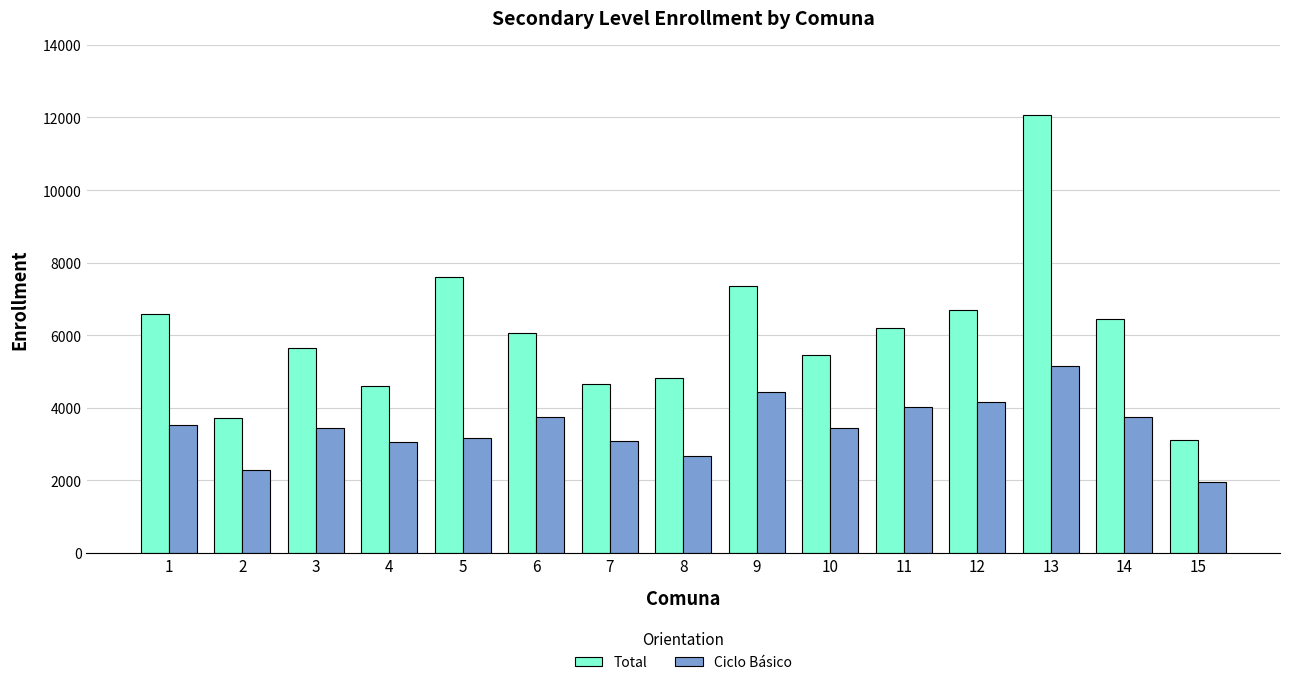

Which series has the largest total across all categories?

Total